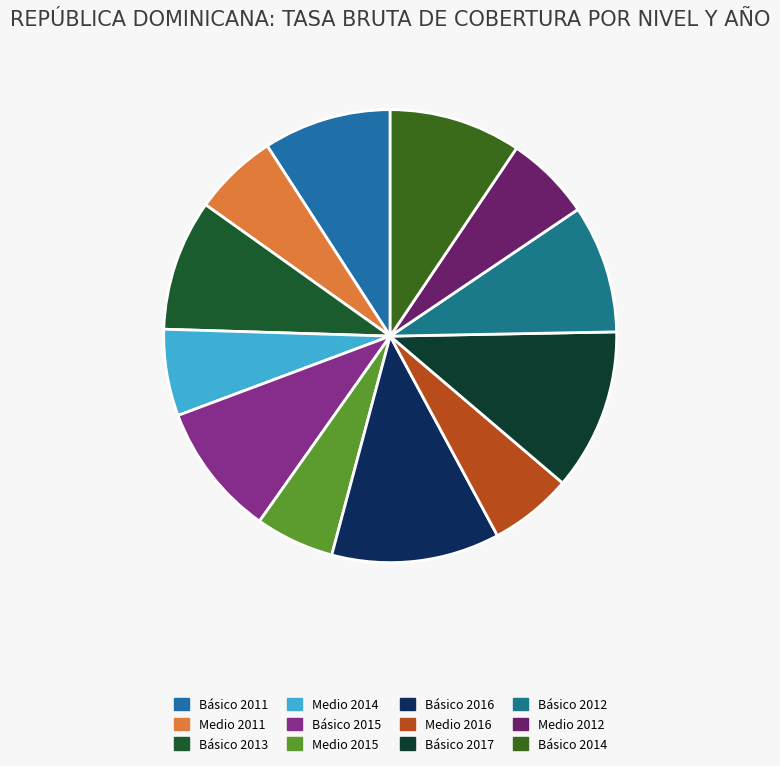

To the nearest percent, what is the difference between the largest and smallest slice percentages?

6%